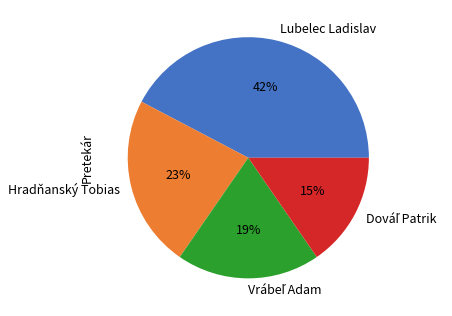

To the nearest percent, what is the difference between the largest and smallest slice percentages?

27%